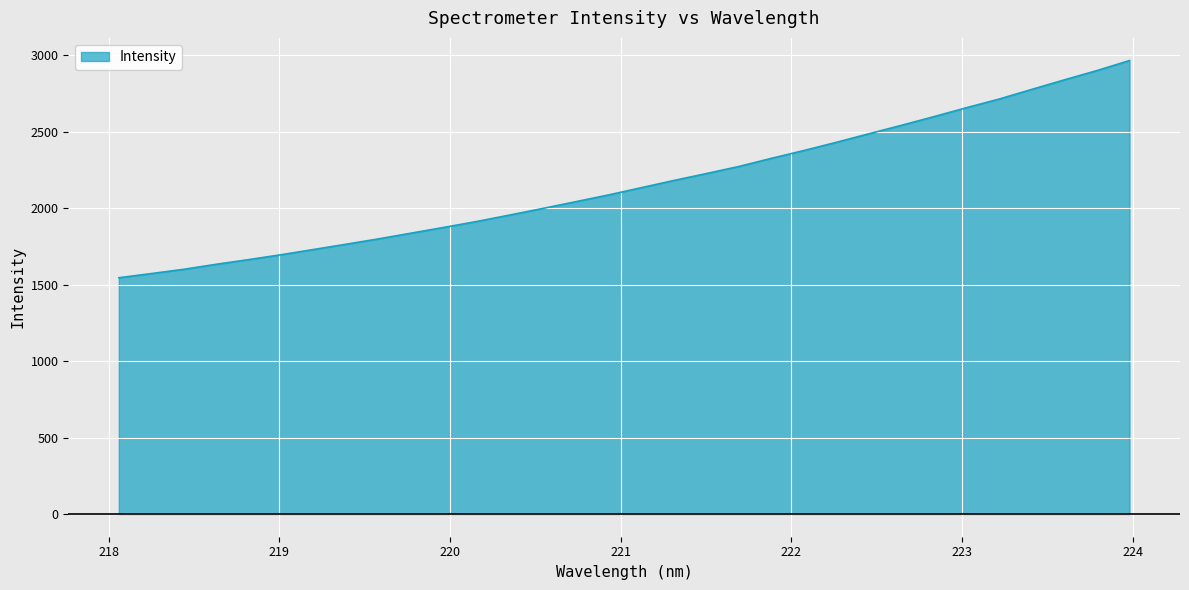

Reading left to right, list all the values displayed in this chart.

1545.1	1572.7	1600.8	1633.7	1664.4	1696.7	1731.0	1765.6	1800.9	1838.3	1875.9	1914.3	1956.2	1998.5	2042.2	2086.2	2133.2	2180.6	2225.9	2272.3	2325.6	2376.8	2430.7	2486.6	2542.1	2598.9	2657.4	2713.8	2776.9	2839.1	2899.9	2965.3